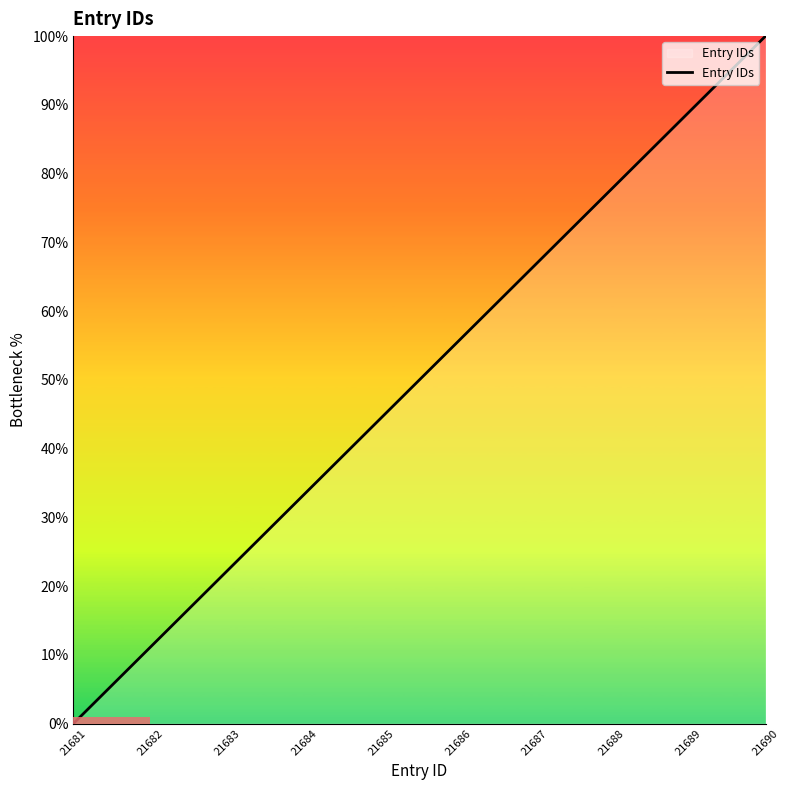

At which category does the chart reach its peak across all series?

21690